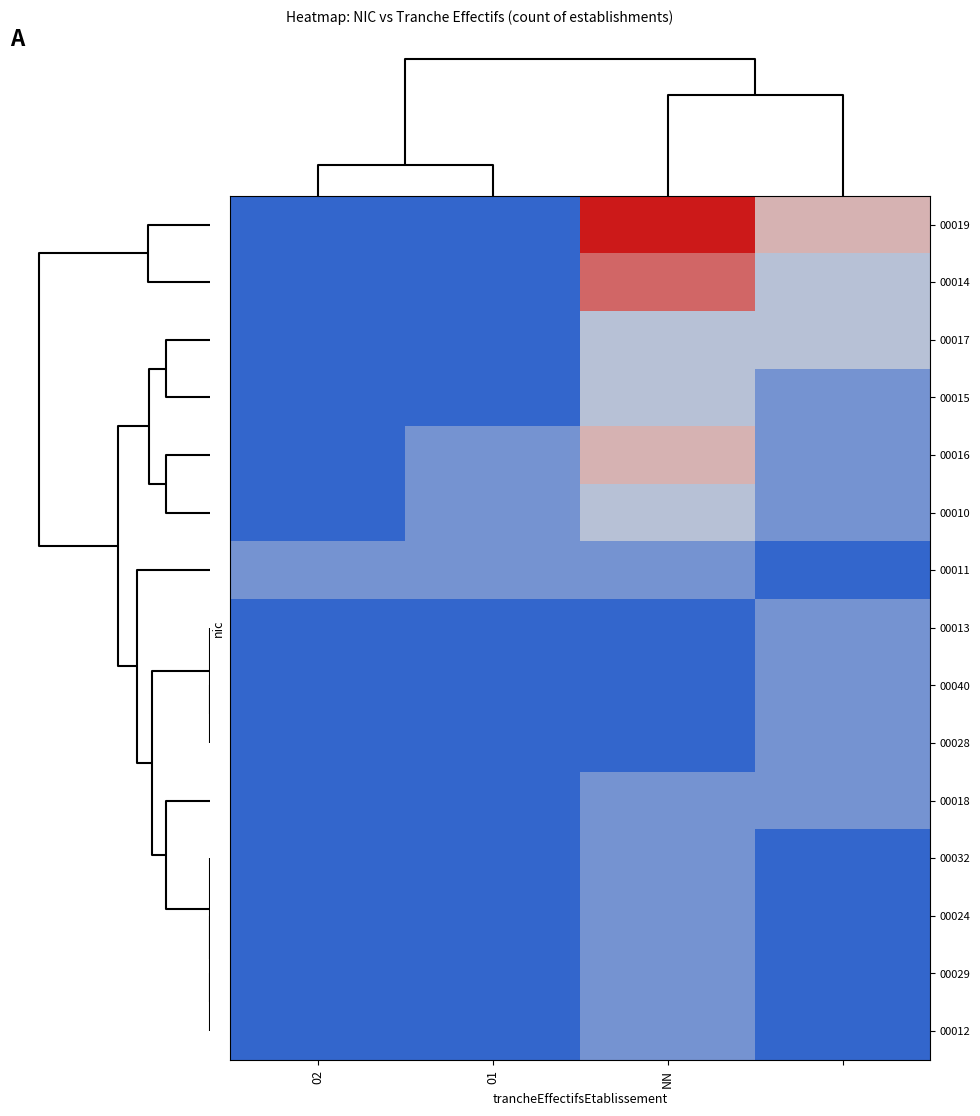

Reading left to right, transcribe all the data shown in this chart.

00019: 0	0	5	3
00014: 0	0	4	2
00017: 0	0	2	2
00015: 0	0	2	1
00016: 0	1	3	1
00010: 0	1	2	1
00011: 1	1	1	0
00013: 0	0	0	1
00040: 0	0	0	1
00028: 0	0	0	1
00018: 0	0	1	1
00032: 0	0	1	0
00024: 0	0	1	0
00029: 0	0	1	0
00012: 0	0	1	0